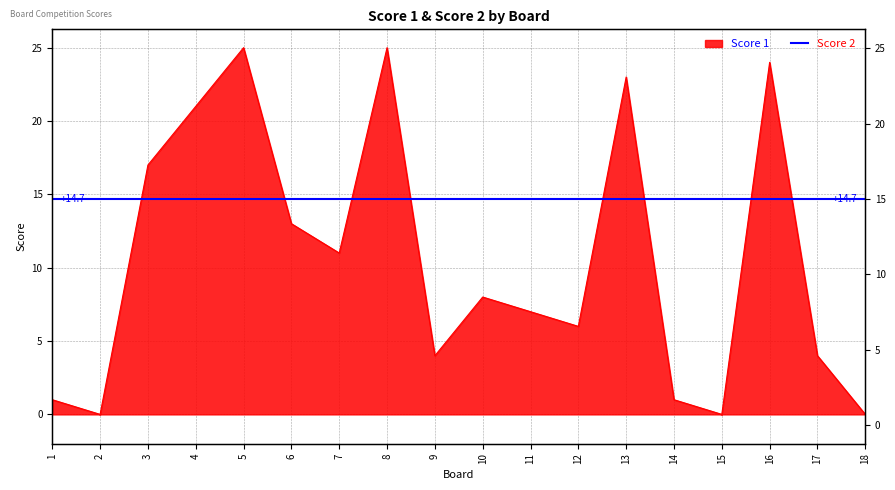

What is the value of the 5th point from the left?

25